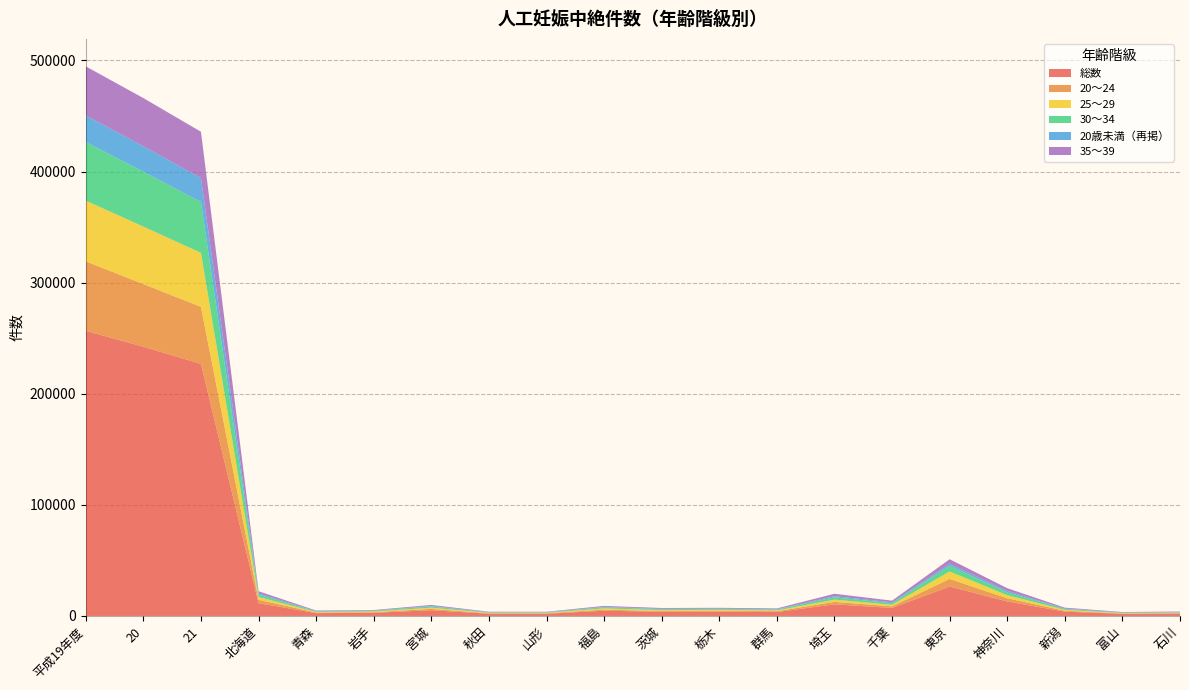

Reading right to left, what are all the values shown in this chart?

総数: 石川=2053	富山=1835	新潟=3873	神奈川=13033	東京=26462	千葉=7210	埼玉=10423	群馬=3518	栃木=3807	茨城=3718	福島=4686	山形=1934	秋田=1964	宮城=5139	岩手=2775	青森=2524	北海道=11510	21=226878	20=242326	平成19年度=256672
20～24: 石川=423	富山=354	新潟=828	神奈川=2837	東京=6858	千葉=1409	埼玉=2222	群馬=726	栃木=872	茨城=706	福島=1000	山形=412	秋田=438	宮城=1187	岩手=601	青森=545	北海道=2968	21=51339	20=56419	平成19年度=62523
25～29: 石川=415	富山=351	新潟=797	神奈川=2815	東京=6696	千葉=1414	埼玉=2017	群馬=712	栃木=815	茨城=781	福島=1124	山形=426	秋田=418	宮城=1104	岩手=613	青森=519	北海道=2497	21=48621	20=51726	平成19年度=54653
30～34: 石川=421	富山=423	新潟=833	神奈川=2497	東京=5108	千葉=1418	埼玉=2087	群馬=768	栃木=746	茨城=839	福島=984	山形=450	秋田=414	宮城=1097	岩手=622	青森=521	北海道=2128	21=45847	20=49473	平成19年度=52718
20歳未満（再掲）: 石川=203	富山=143	新潟=341	神奈川=1310	東京=1813	千葉=742	埼玉=1034	群馬=317	栃木=370	茨城=368	福島=440	山形=146	秋田=185	宮城=463	岩手=229	青森=268	北海道=1190	21=21535	20=22837	平成19年度=23985
35～39: 石川=426	富山=403	新潟=766	神奈川=2465	東京=4090	千葉=1555	埼玉=2160	群馬=703	栃木=701	茨城=723	福島=789	山形=363	秋田=357	宮城=887	岩手=479	青森=464	北海道=1923	21=41644	20=43392	平成19年度=44161